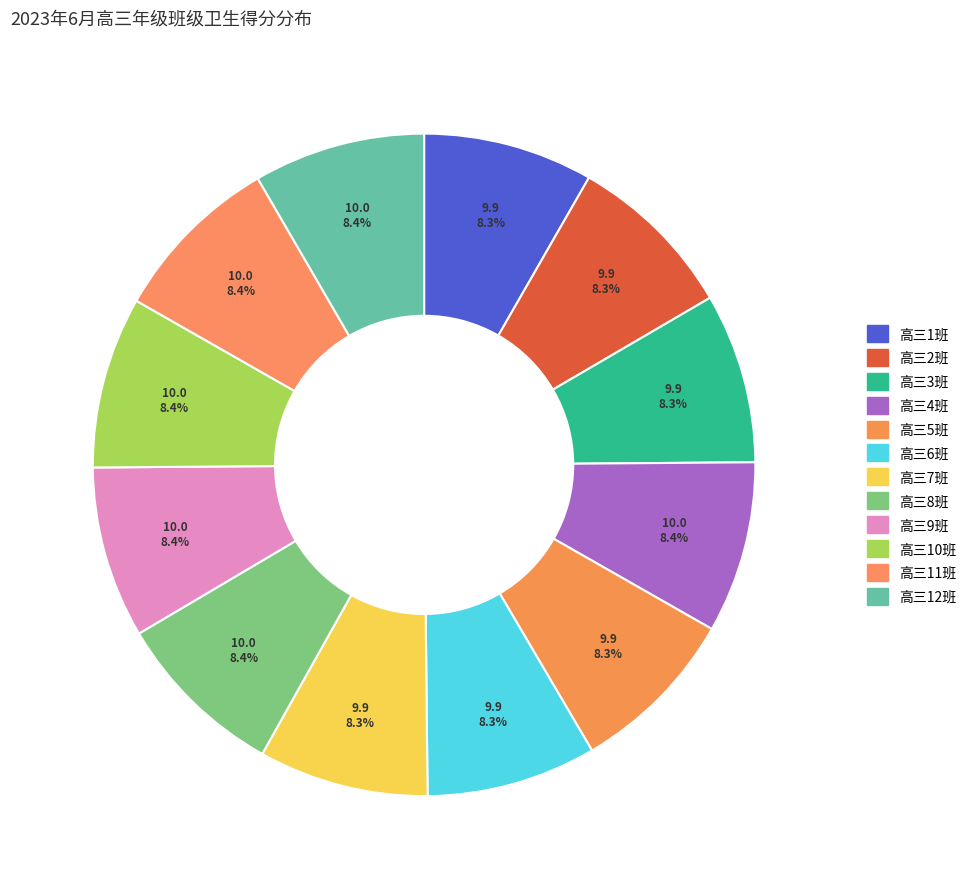

Which has a higher value, 高三7班 or 高三11班?

高三11班